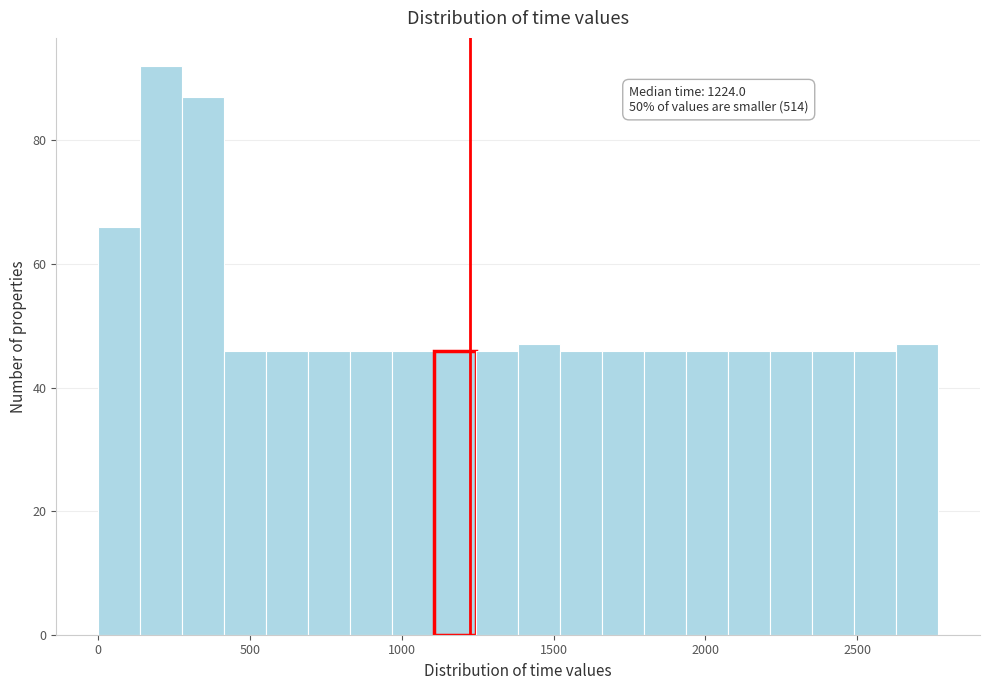

Read against the x-axis, roughly where is the centre of the tallest bar?

200